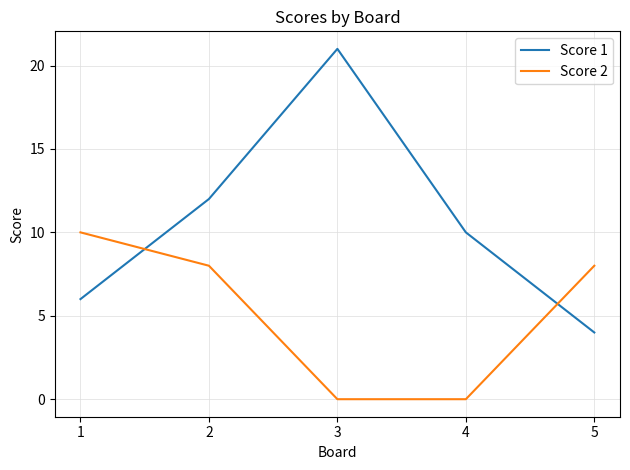

What is the difference between the highest and lowest values at 3?

21